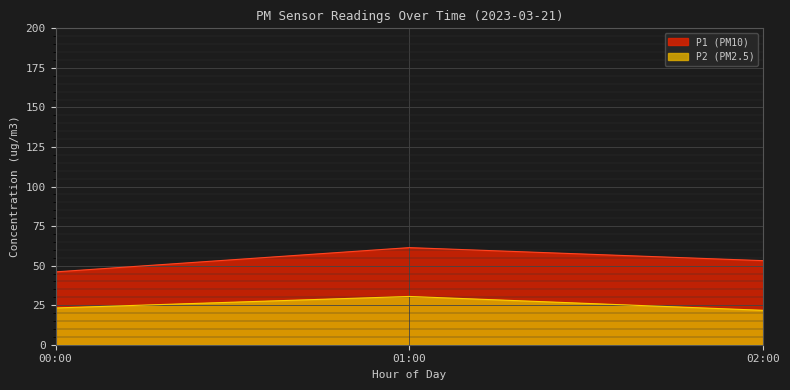

True or false: P1 and P2 cross at least once.

False